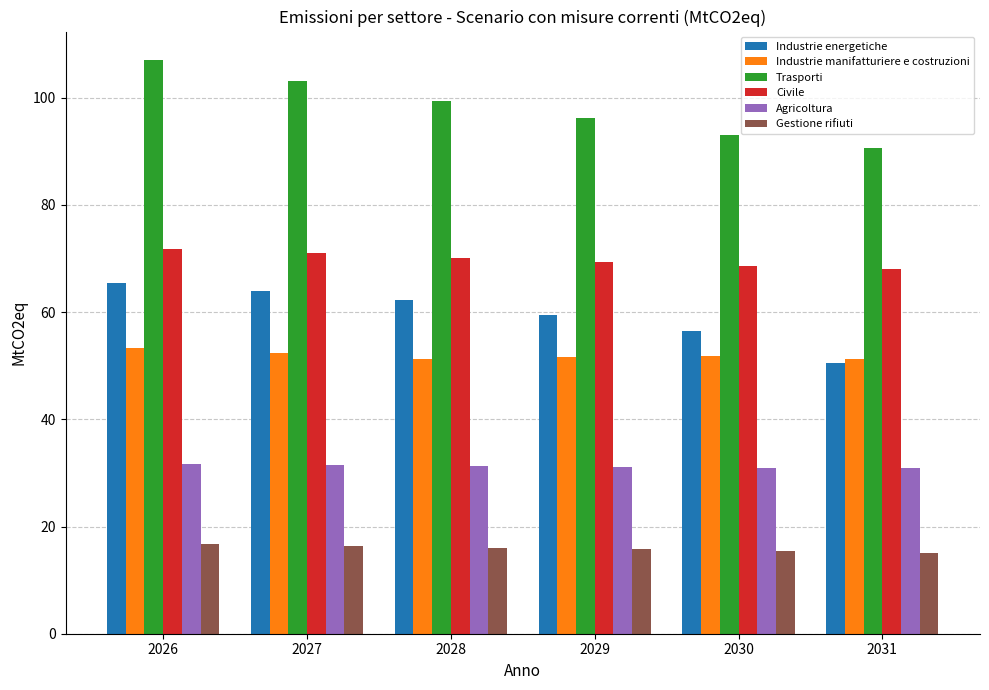

What is the smallest value displayed?

15.1